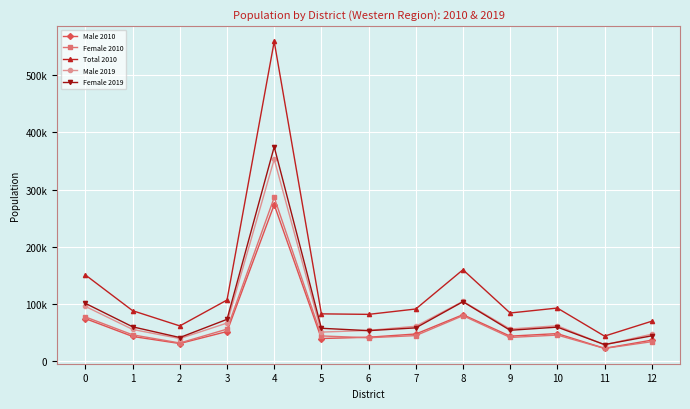

Which series has the largest total across all categories?

Total 2010